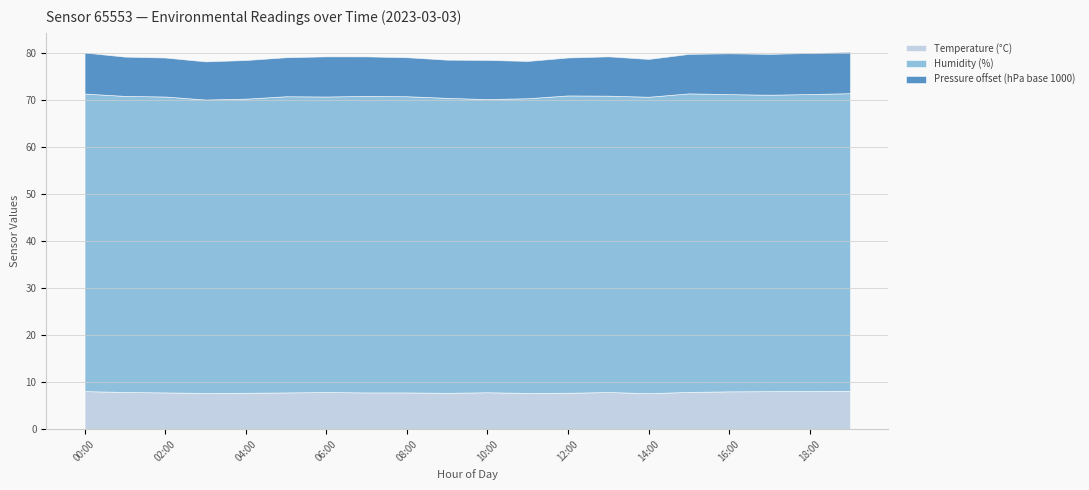

Reading right to left, list all the values displayed in this chart.

Temperature (°C): 8.2	8.1	8.1	8.1	7.9	7.7	7.9	7.8	7.7	7.9	7.7	7.8	7.8	7.9	7.8	7.7	7.7	7.8	7.9	8.1
Humidity (%): 63.2	63.1	63.0	63.1	63.4	63.0	63.0	63.2	62.6	62.3	62.7	62.9	63.0	62.8	62.9	62.5	62.3	62.9	62.9	63.2
Pressure offset (hPa base 1000): 8.8	8.7	8.7	8.7	8.4	8.0	8.3	8.1	7.9	8.3	8.1	8.3	8.4	8.5	8.3	8.2	8.1	8.3	8.3	8.7